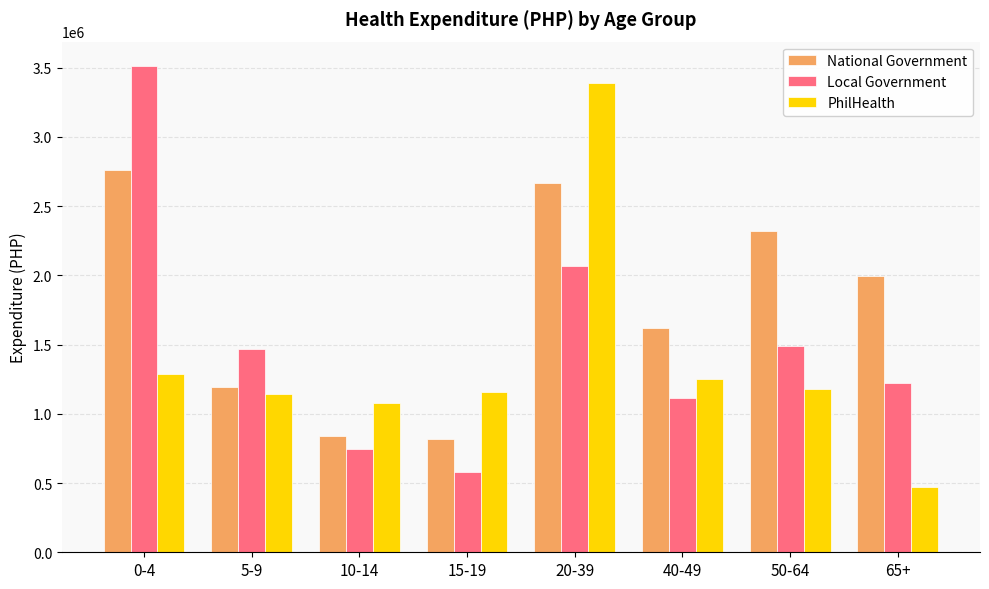

The value of PhilHealth at 65+ is 671323. True or false?

False